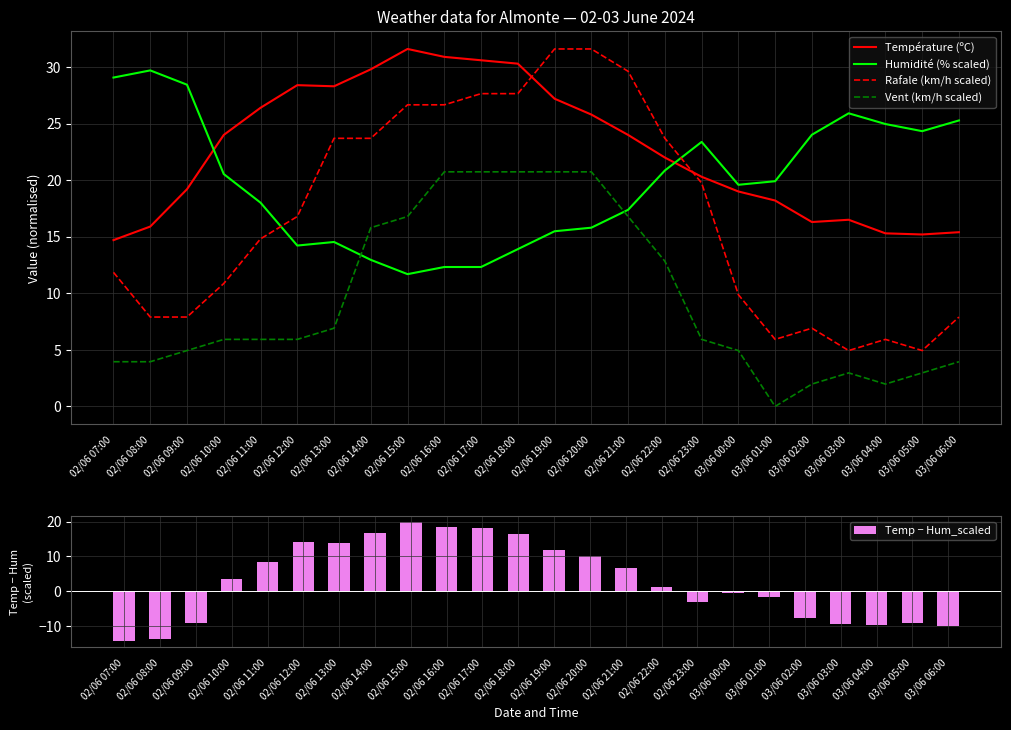

What is the label of the 10th bar from the right?

02/06 21:00